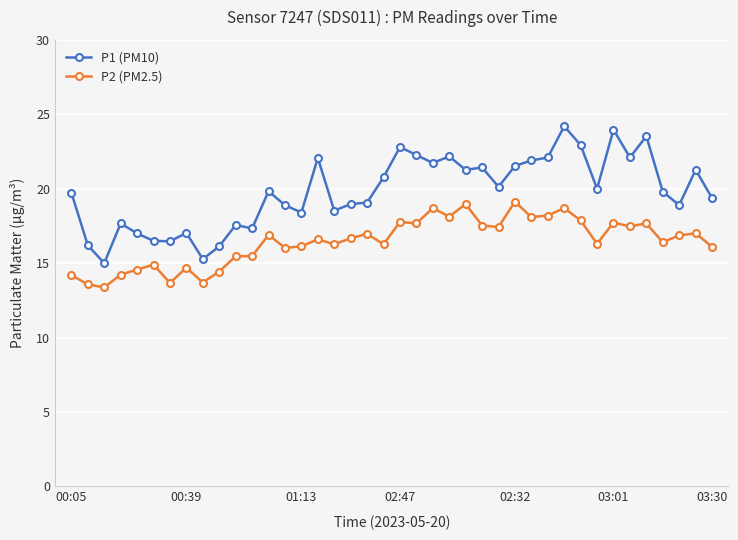

What is the maximum value shown in the chart?

24.2